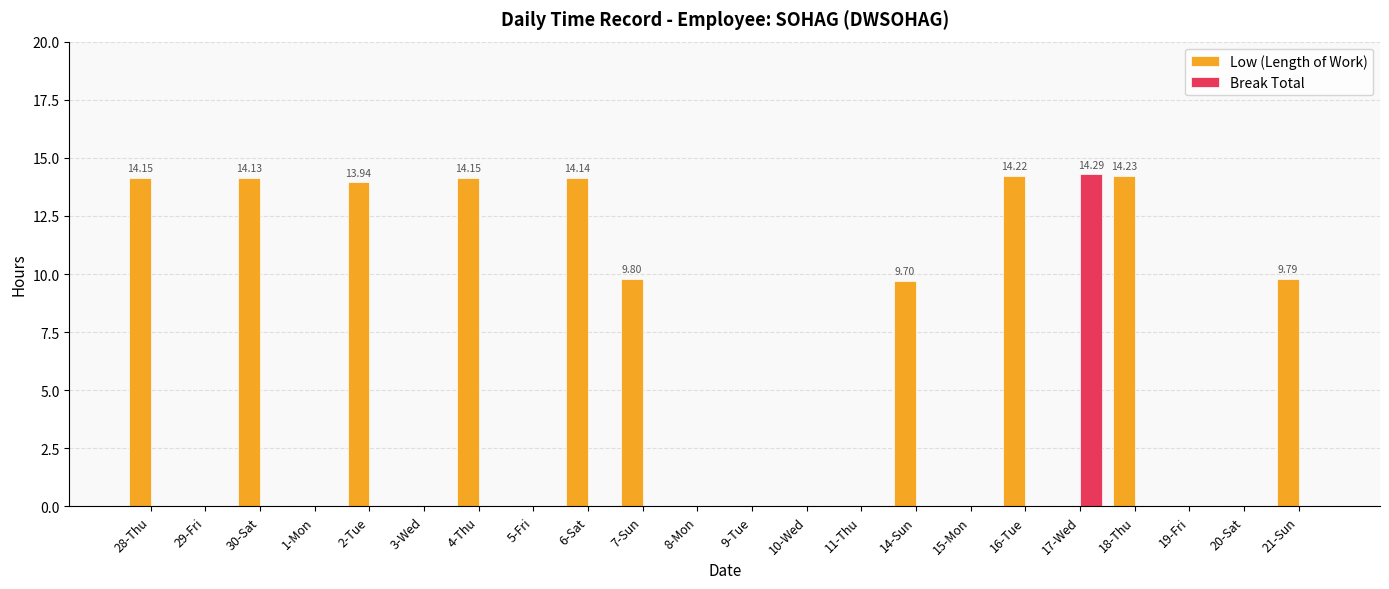

How many groups of bars are there?

22